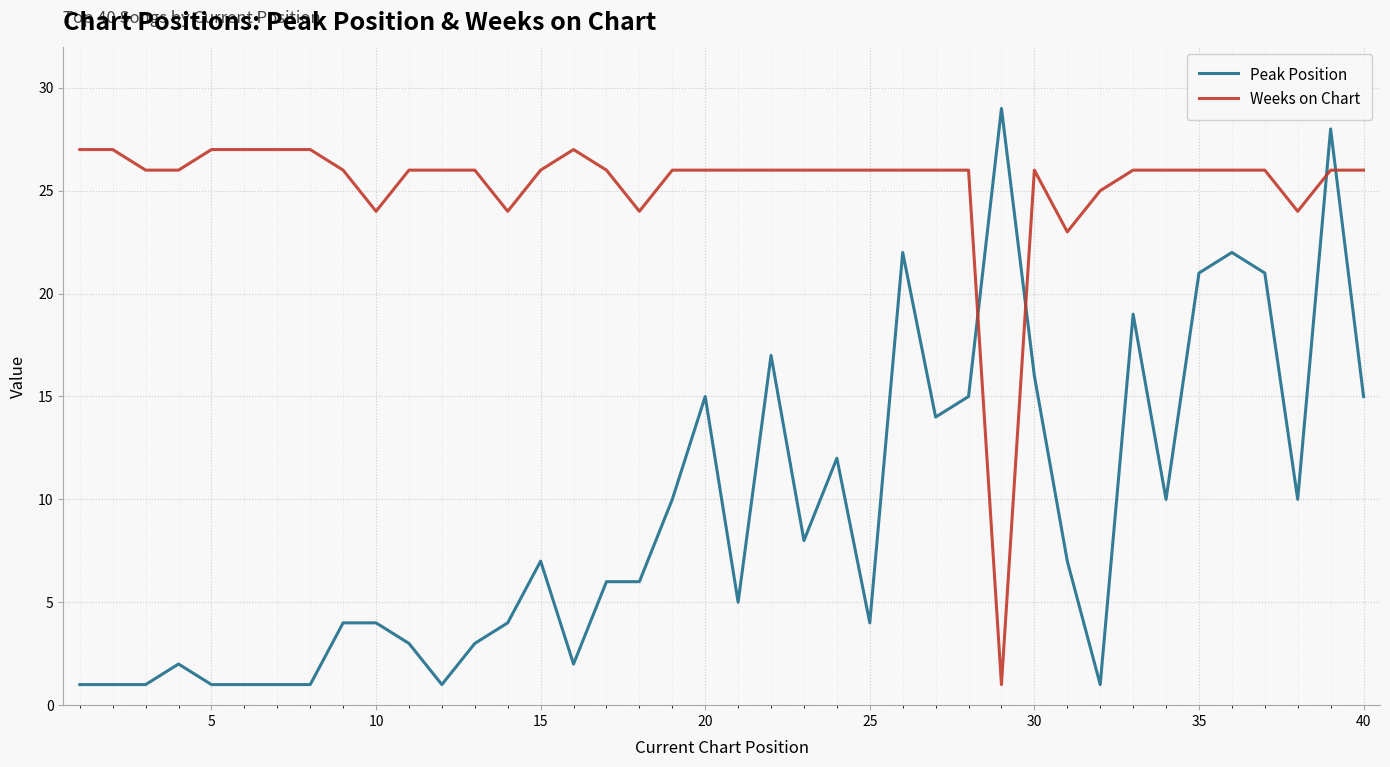

Rank the series by their maximum value, from lowest to highest.

Weeks on Chart, Peak Position